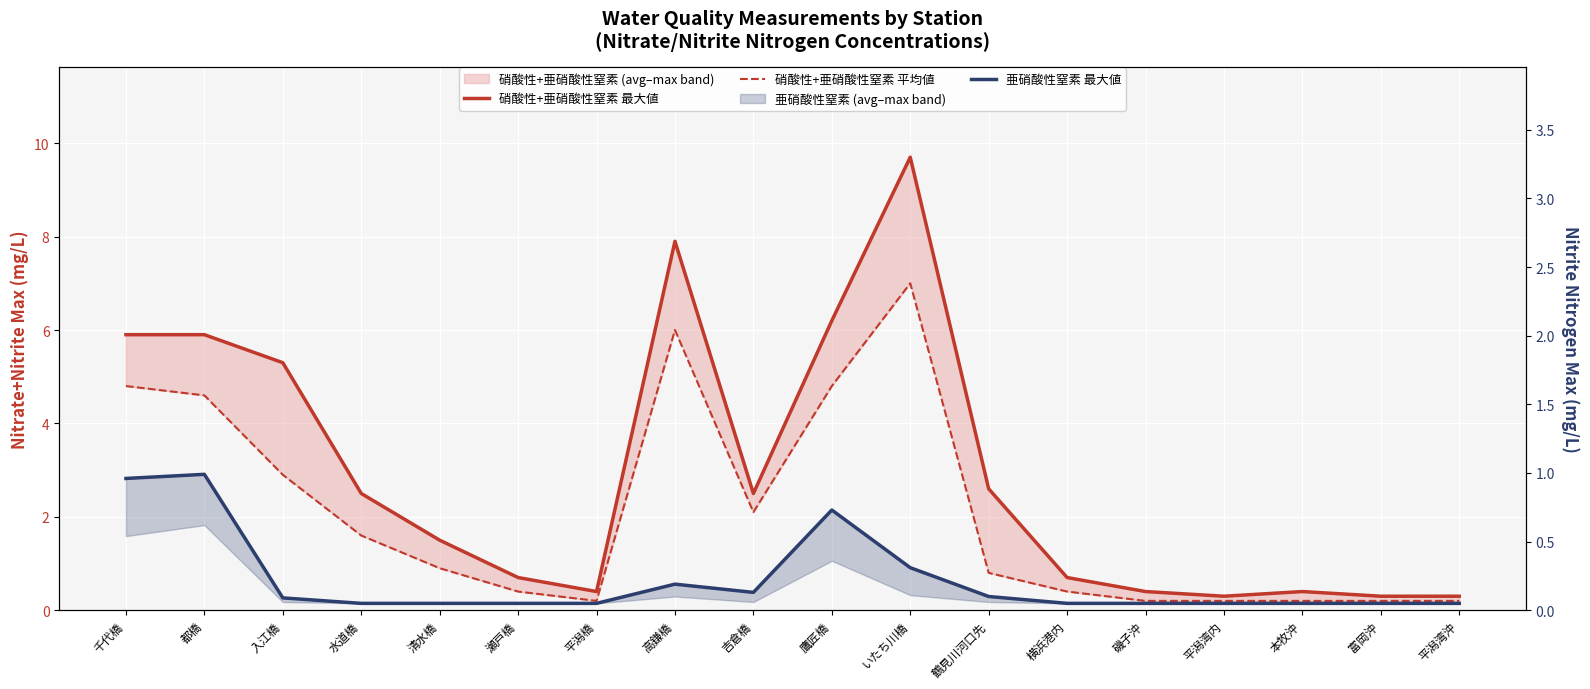

Which series has the largest total across all categories?

硝酸性+亜硝酸性窒素 最大値